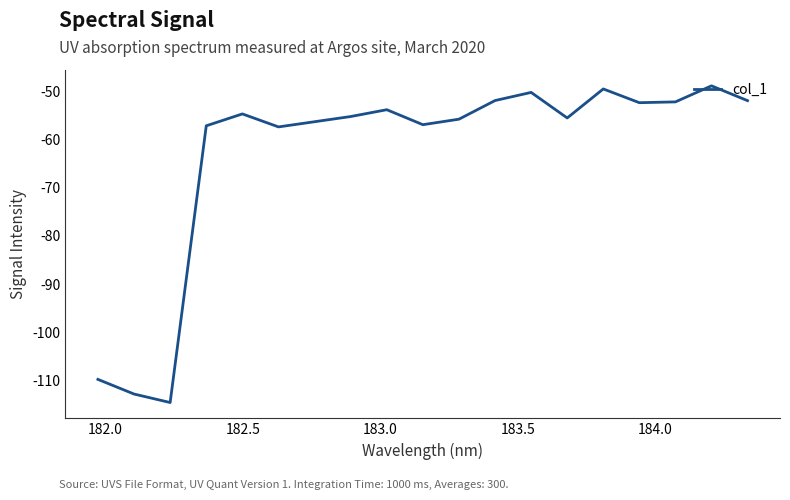

What is the difference between the maximum and minimum values?

65.7